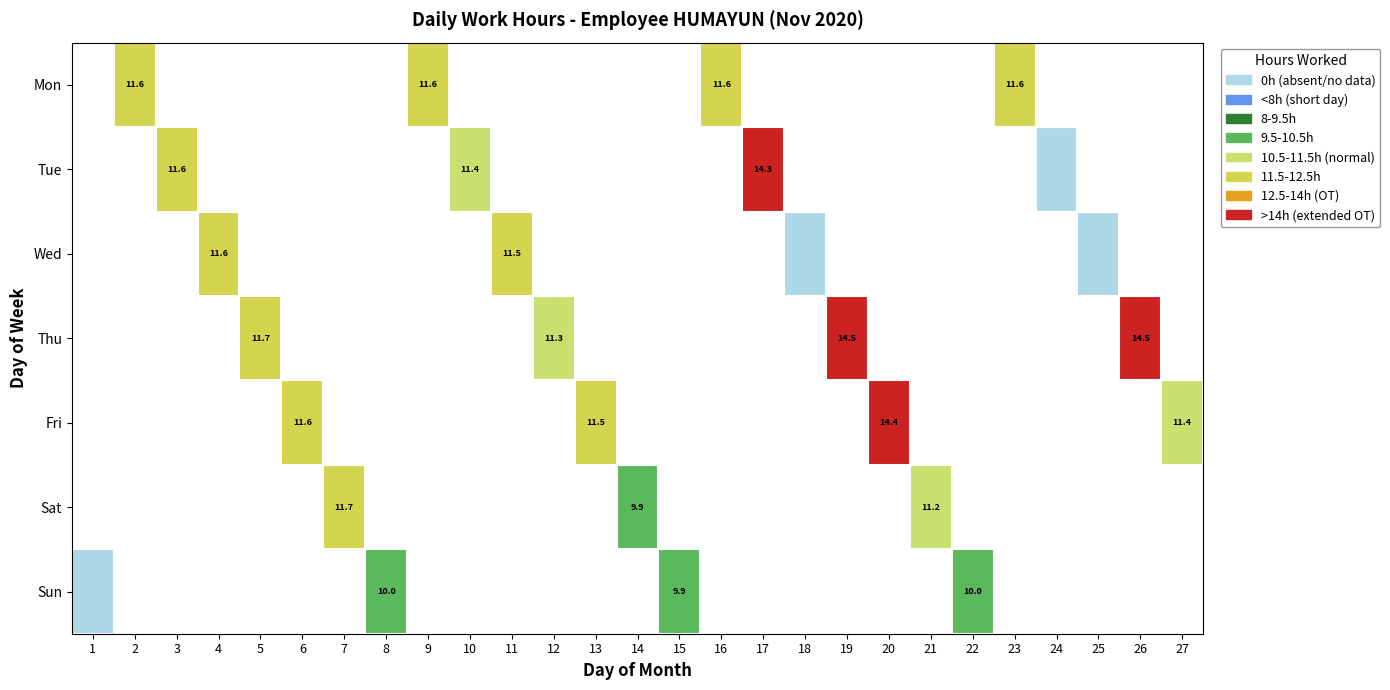

The Thu series shows 21.3 at 19. True or false?

False